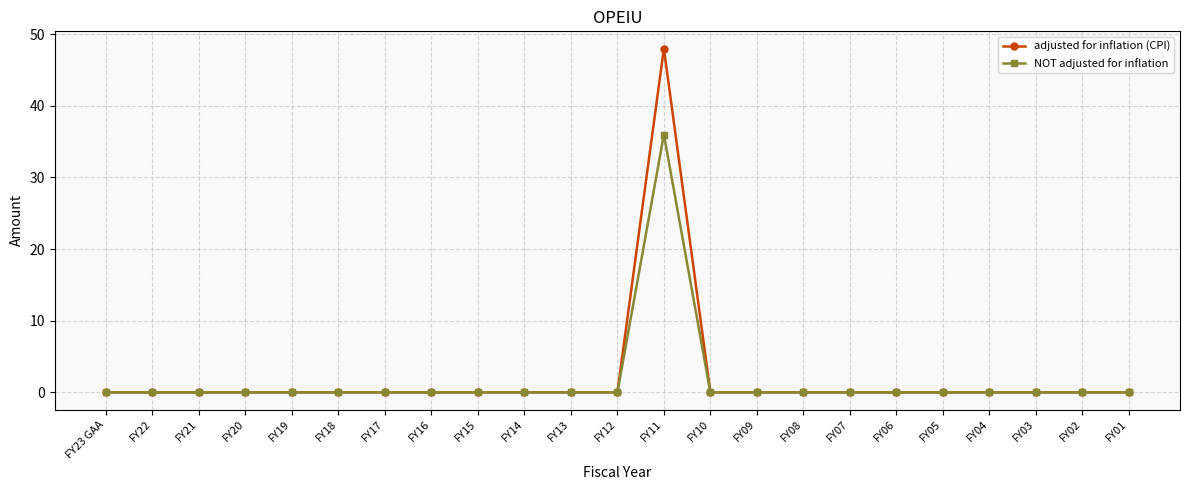

What is the average value of the NOT adjusted for inflation series?

2